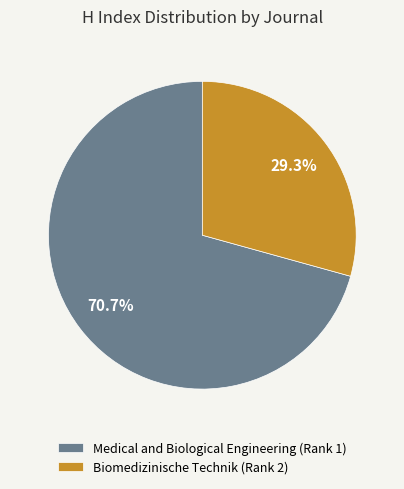

What portion of the pie excludes Biomedizinische Technik (Rank 2)?

70.7%